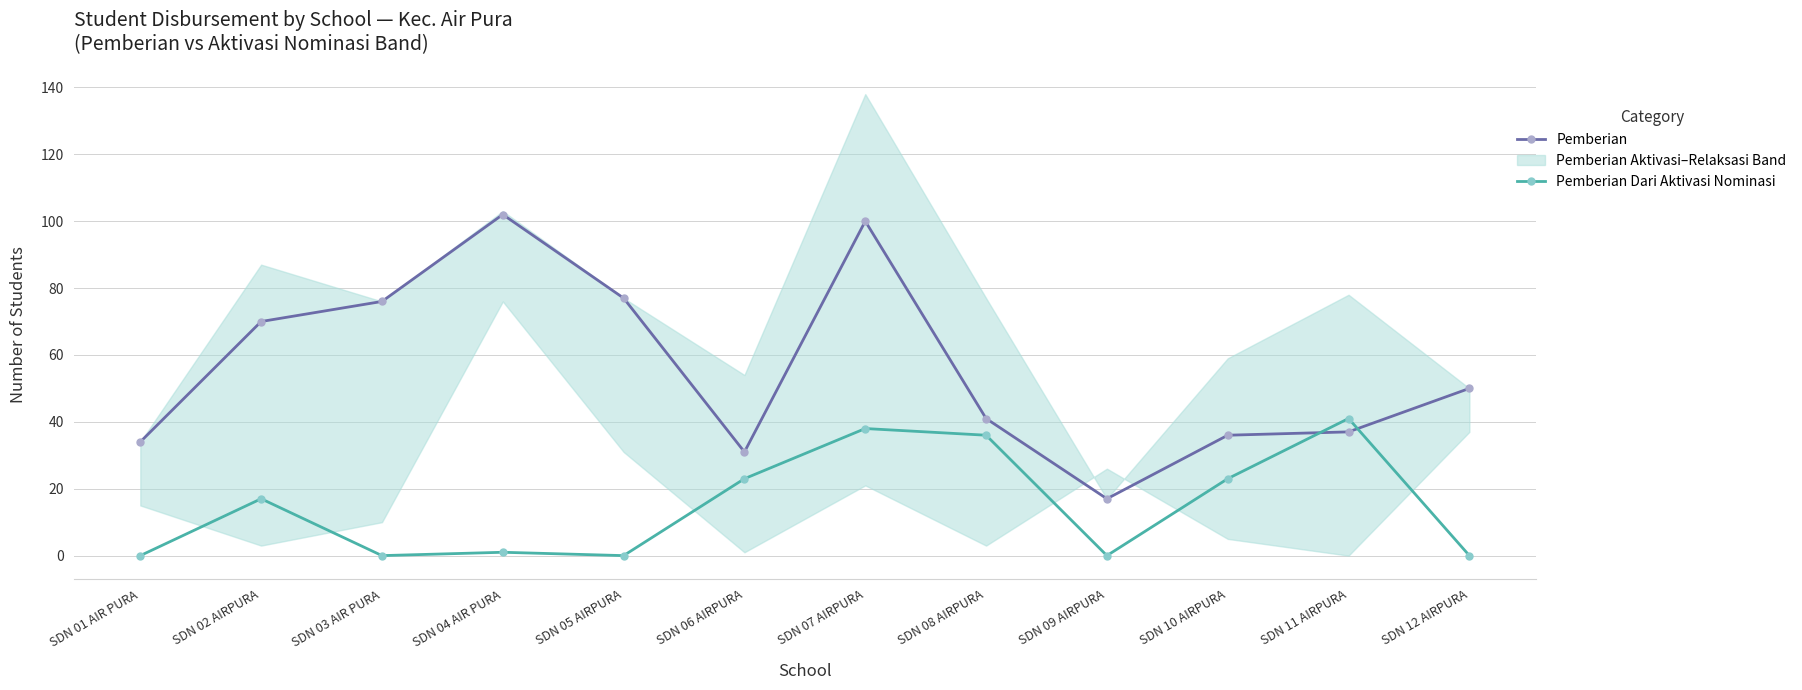

Reading left to right, what are all the values shown in this chart?

Pemberian: 34	70	76	102	77	31	100	41	17	36	37	50
Pemberian Dari Aktivasi Nominasi: 0	17	0	1	0	23	38	36	0	23	41	0